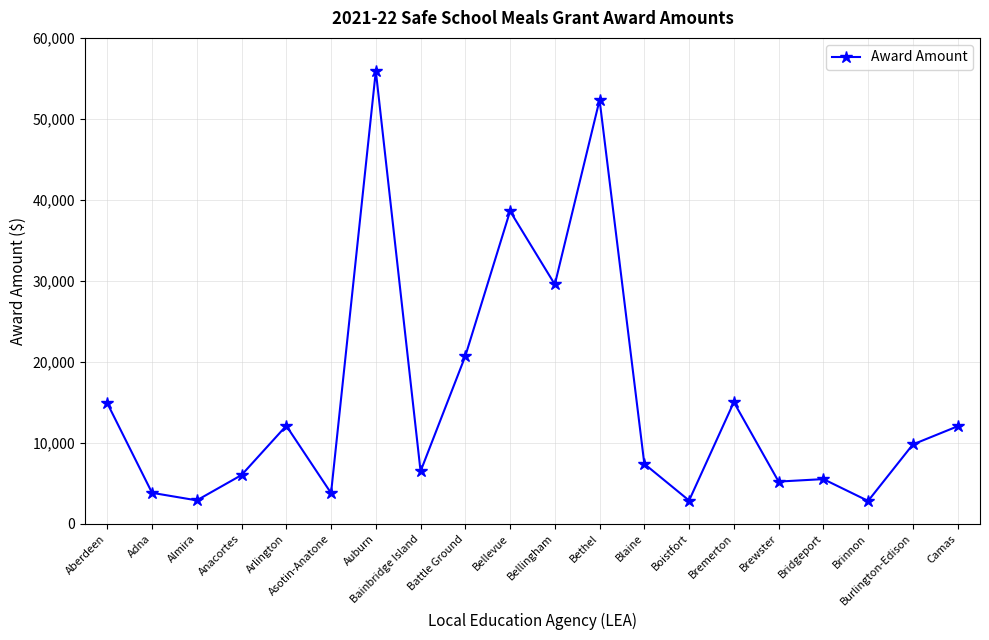

True or false: the data has more than 1 interior local peaks.

True